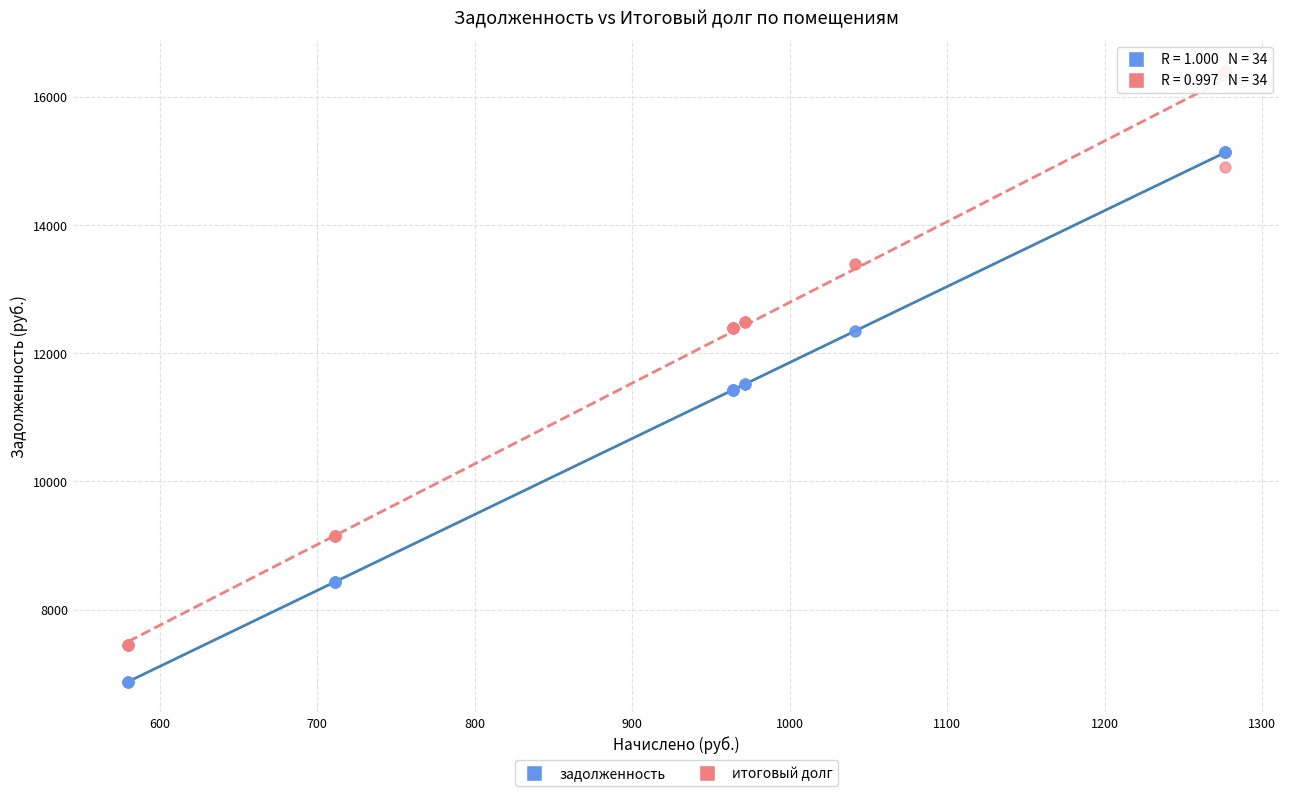

What are all the series names shown in the legend?

задолженность, итоговый долг